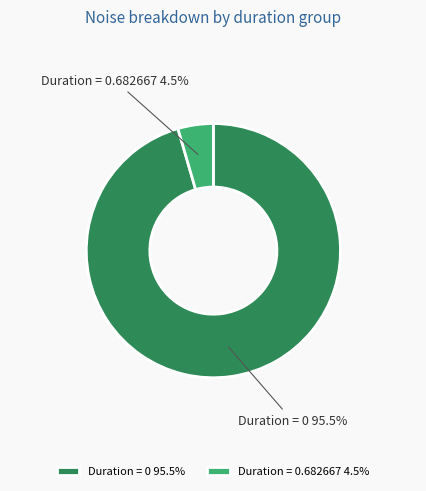

Combined, do Duration = 0 and Duration = 0.682667 account for over 50%?

Yes